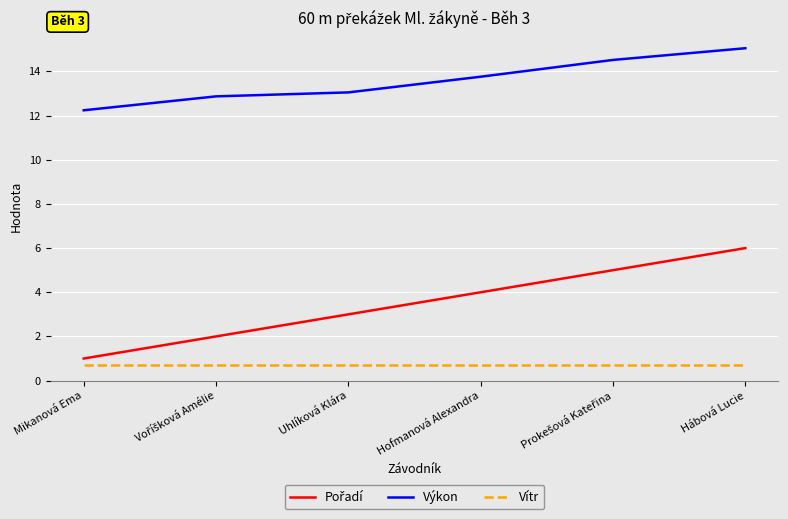

What is the approximate value of Vítr at Mikanová Ema?

0.7